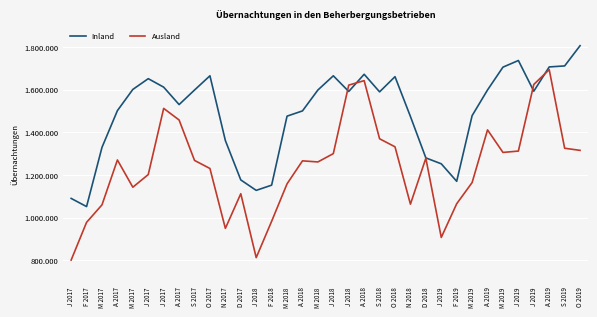

Is this an area chart (filled region under the line)?

No